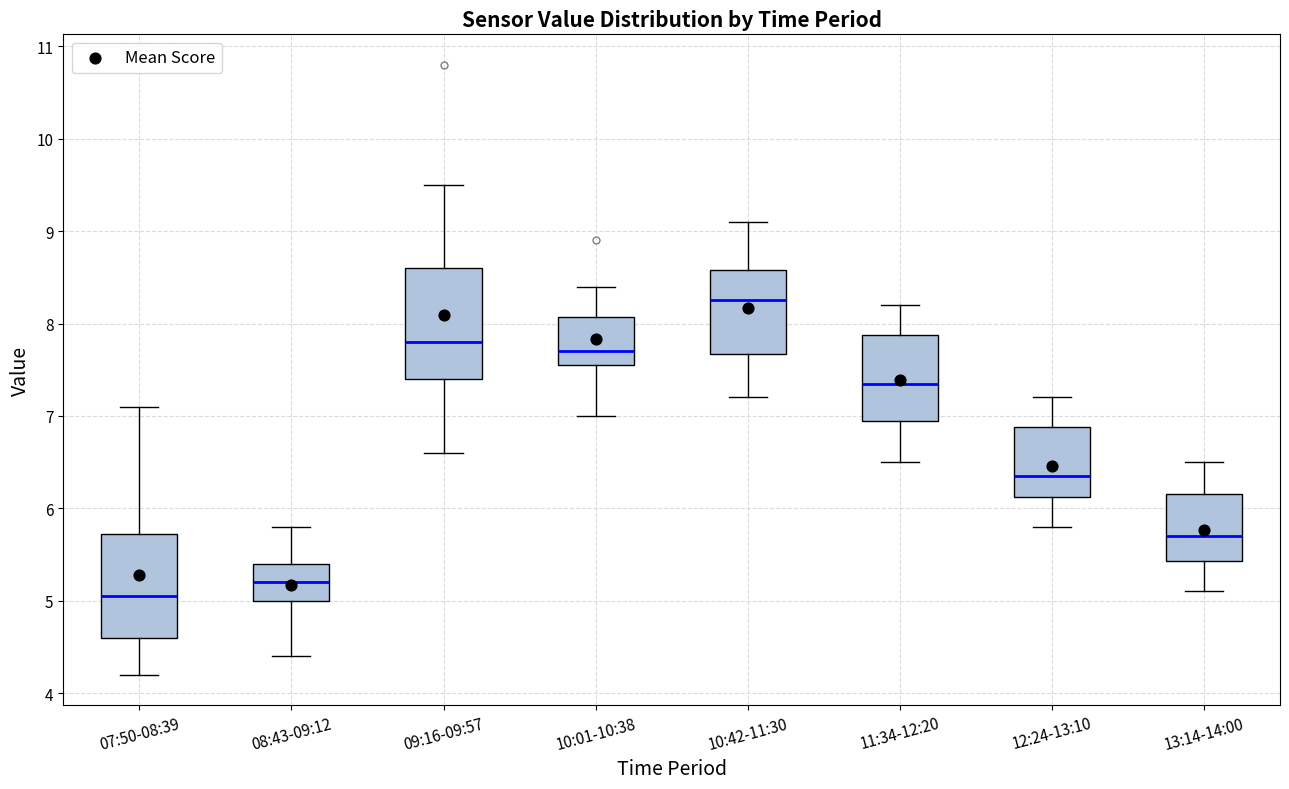

Where does the median line of the box for 09:16-09:57 sit on the y-axis? The values are not printed on the chart, so give them approximately, as read against the axis.

7.8